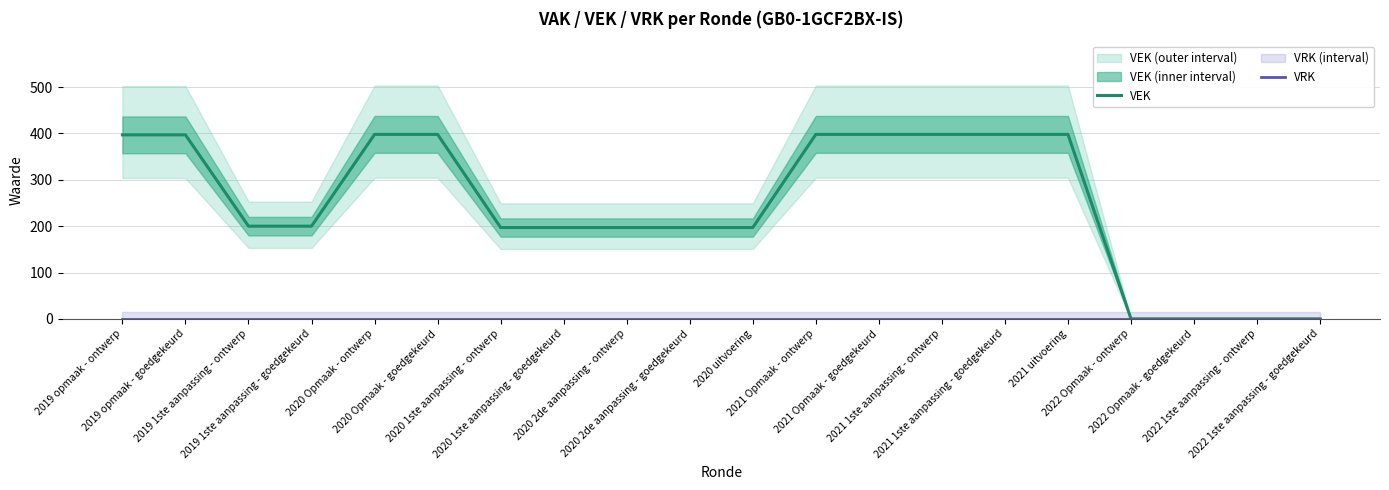

Which has a higher value, 2022 1ste aanpassing - ontwerp or 2019 opmaak - ontwerp?

2019 opmaak - ontwerp